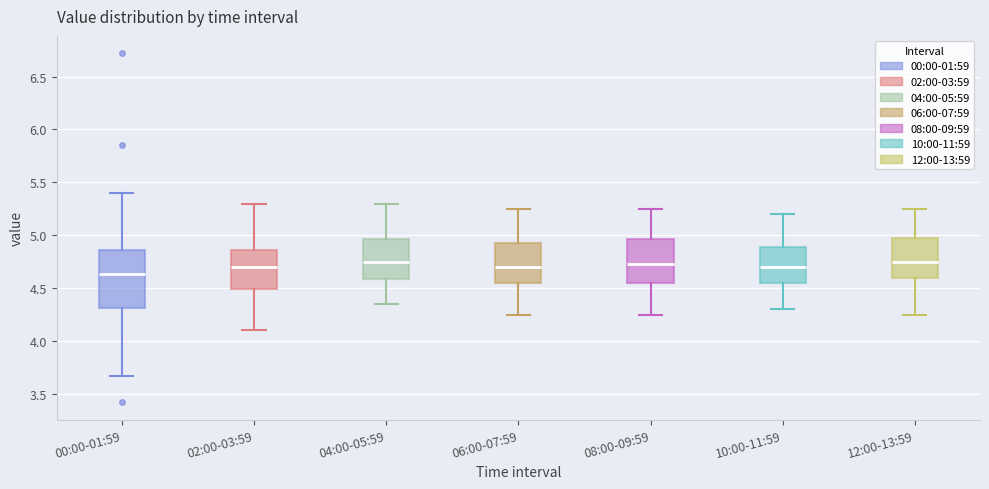

Reading left to right, read every box against the y-axis: the position of its median line, the range the box covers, and the ends of its whiskers. The values are not printed on the chart, so give them approximately, as read against the axis.

00:00-01:59: median 4.65, box 4.30 to 4.85, whiskers 3.65 to 5.40
02:00-03:59: median 4.70, box 4.50 to 4.85, whiskers 4.10 to 5.30
04:00-05:59: median 4.75, box 4.60 to 4.95, whiskers 4.35 to 5.30
06:00-07:59: median 4.70, box 4.55 to 4.95, whiskers 4.25 to 5.25
08:00-09:59: median 4.75, box 4.55 to 4.95, whiskers 4.25 to 5.25
10:00-11:59: median 4.70, box 4.55 to 4.90, whiskers 4.30 to 5.20
12:00-13:59: median 4.75, box 4.60 to 5.00, whiskers 4.25 to 5.25